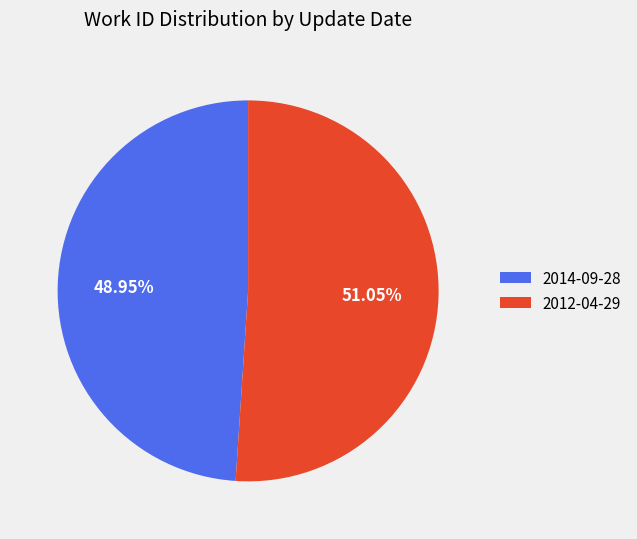

Which category has the smallest portion of the pie?

2014-09-28